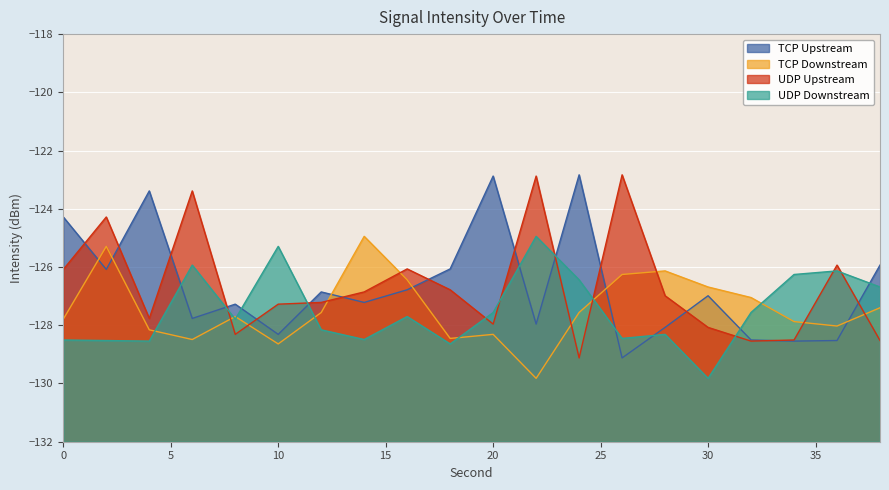

What is the average value of the UDP Upstream series?

-126.7